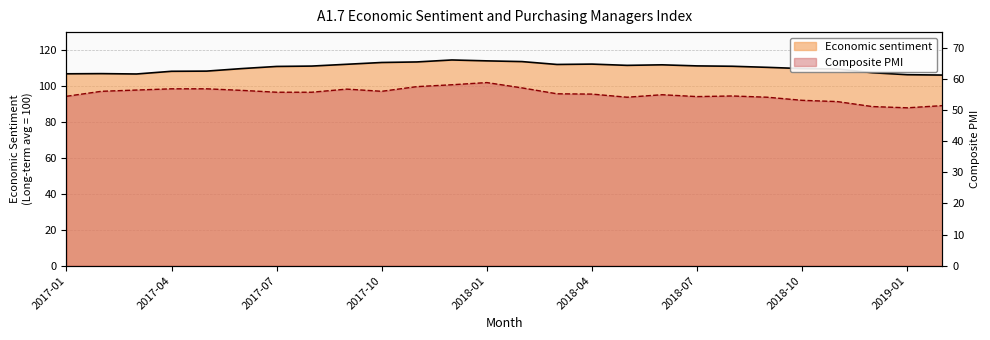

How many data points in Economic sentiment are less than 111?

13